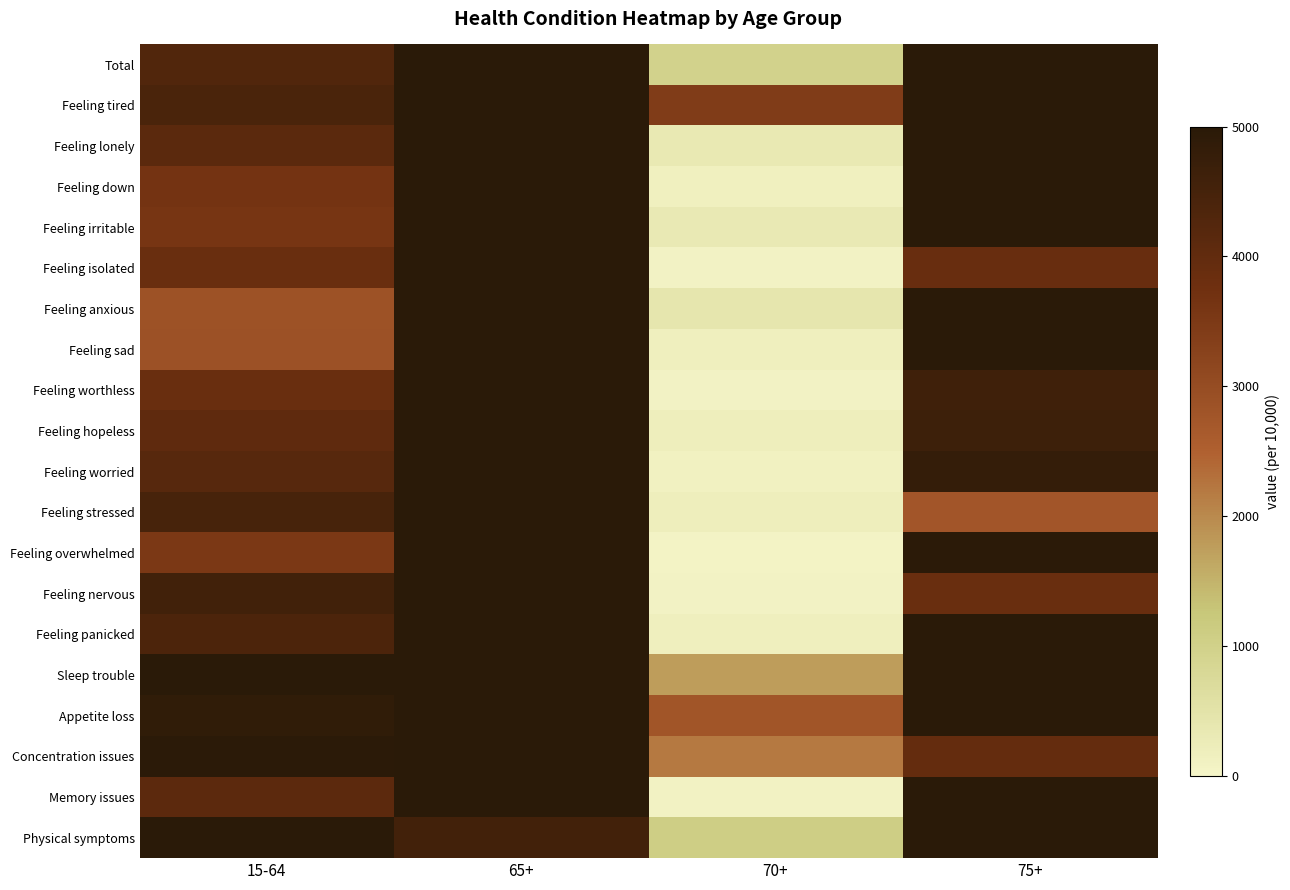

How many series are shown in this chart?

20